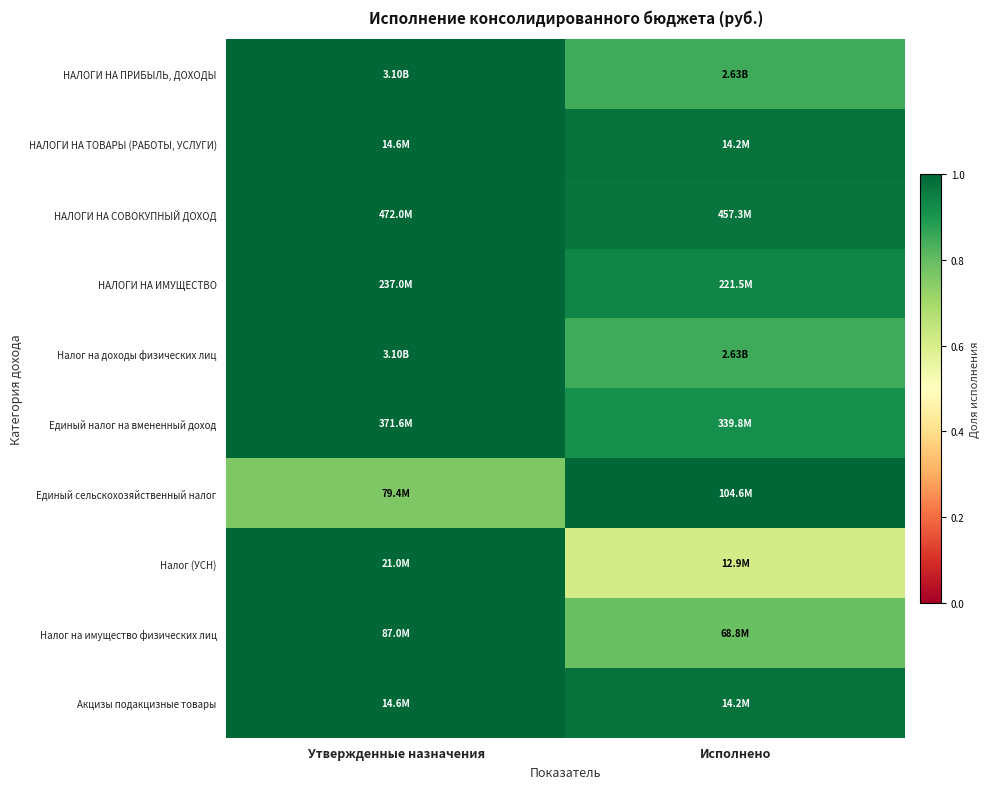

Which label corresponds to the largest value in the chart?

Утвержденные назначения